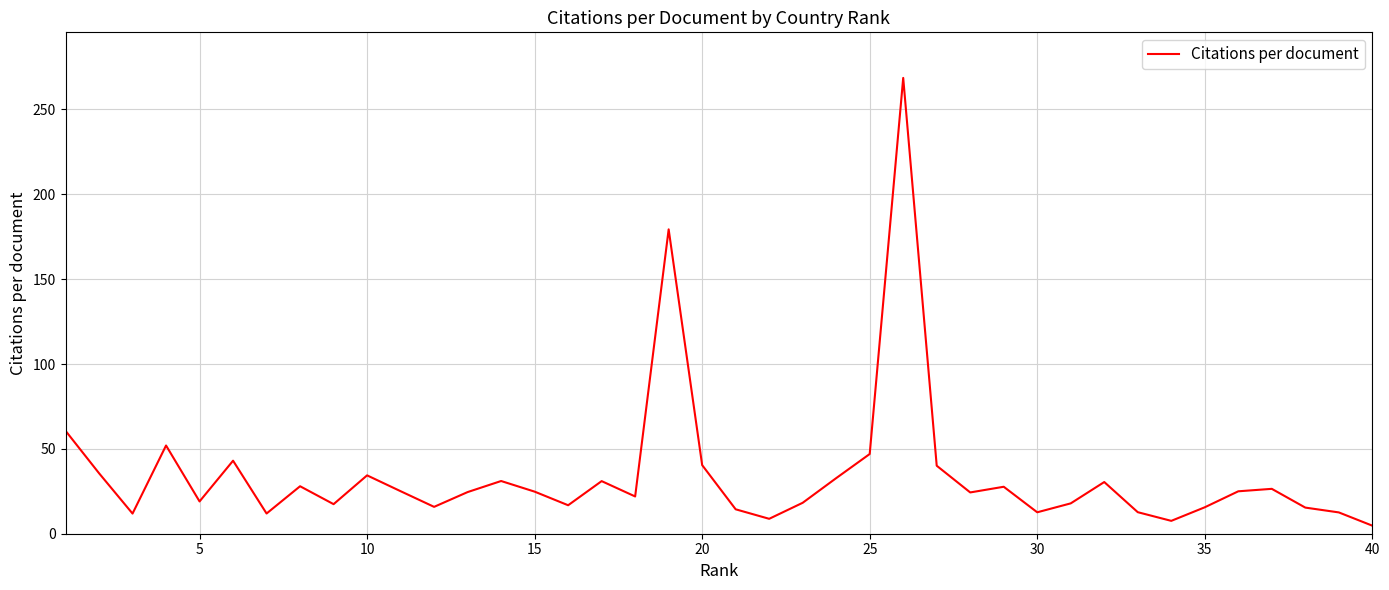

What is the greatest value displayed?

268.6